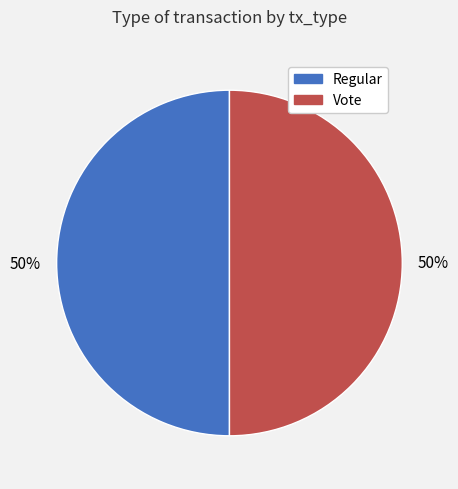

What is the ratio of the value at Regular to the value at Vote?

1.0